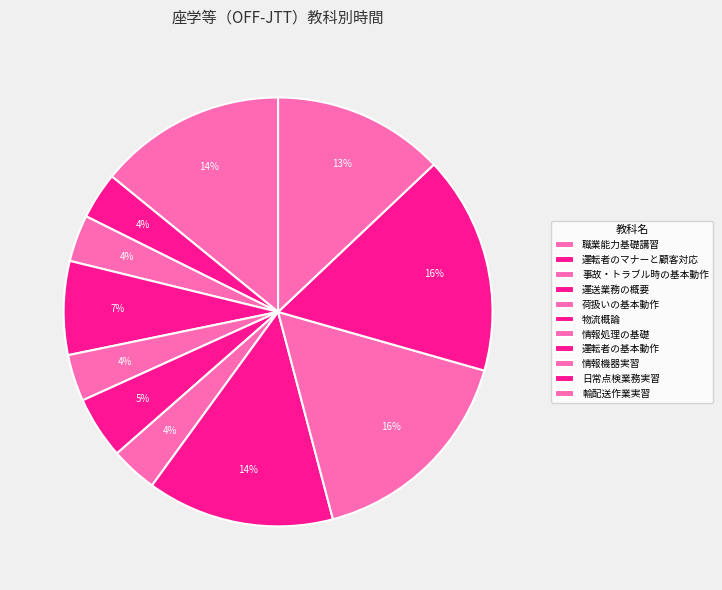

Does 運転者の基本動作 account for over 50% of the chart?

No